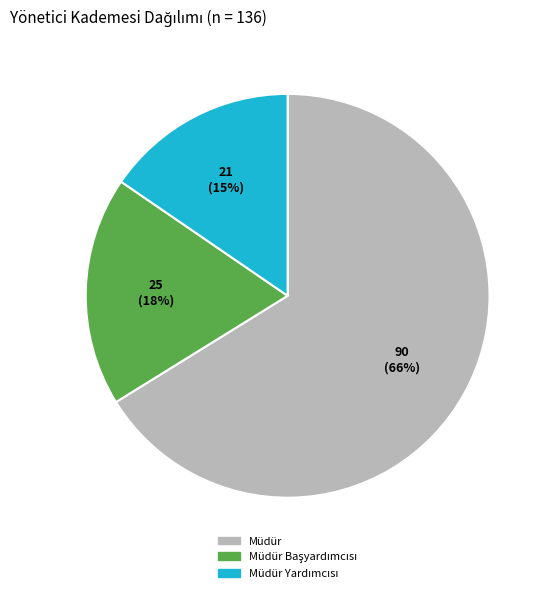

To the nearest percent, what is the average slice percentage?

33%